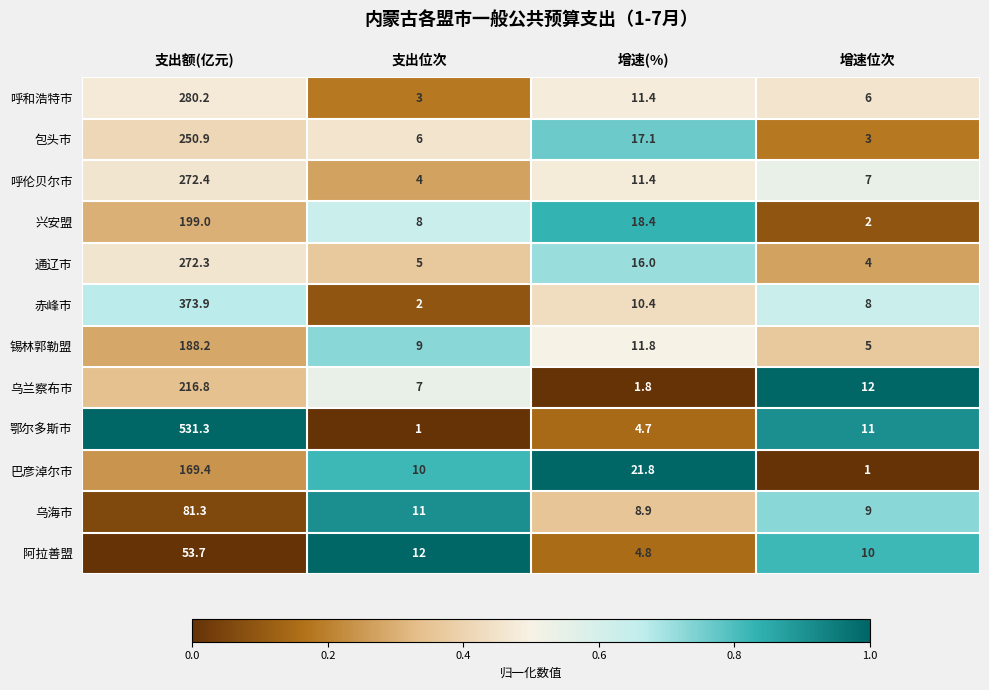

Which category has the lowest value in the 呼伦贝尔市 series?

支出位次